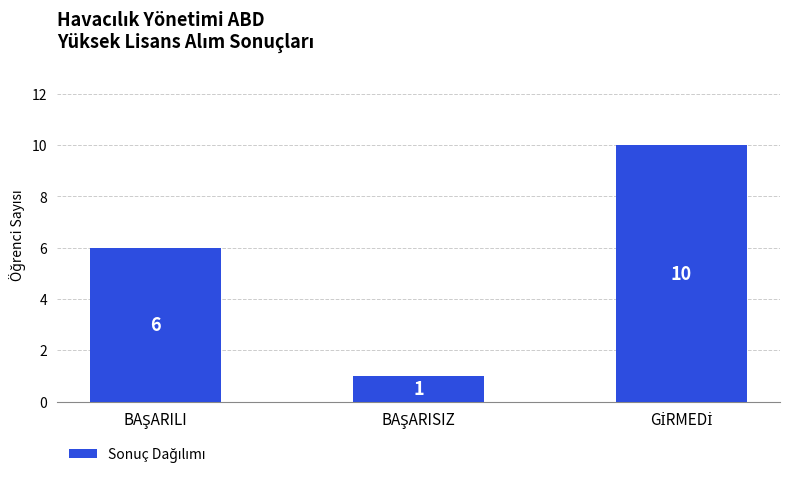

What is the greatest value displayed?

10